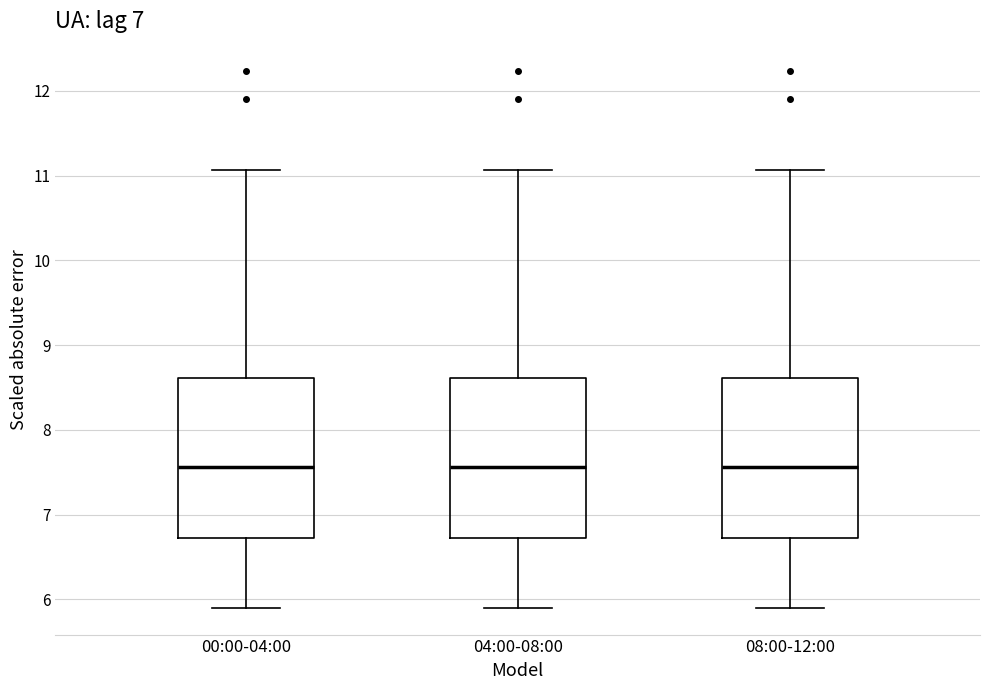

Reading left to right, read every box against the y-axis: the position of its median line, the range the box covers, and the ends of its whiskers. The values are not printed on the chart, so give them approximately, as read against the axis.

00:00-04:00: median 7.6, box 6.7 to 8.6, whiskers 5.9 to 11.1
04:00-08:00: median 7.6, box 6.7 to 8.6, whiskers 5.9 to 11.1
08:00-12:00: median 7.6, box 6.7 to 8.6, whiskers 5.9 to 11.1